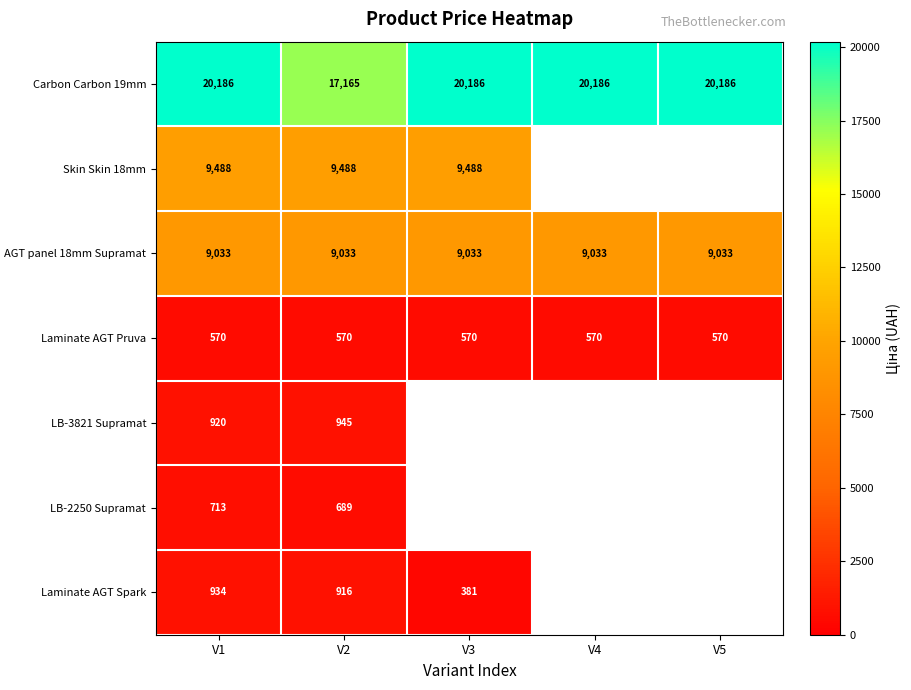

What is the sum of the Carbon Carbon 19mm values at V4 and V3?

40372.0